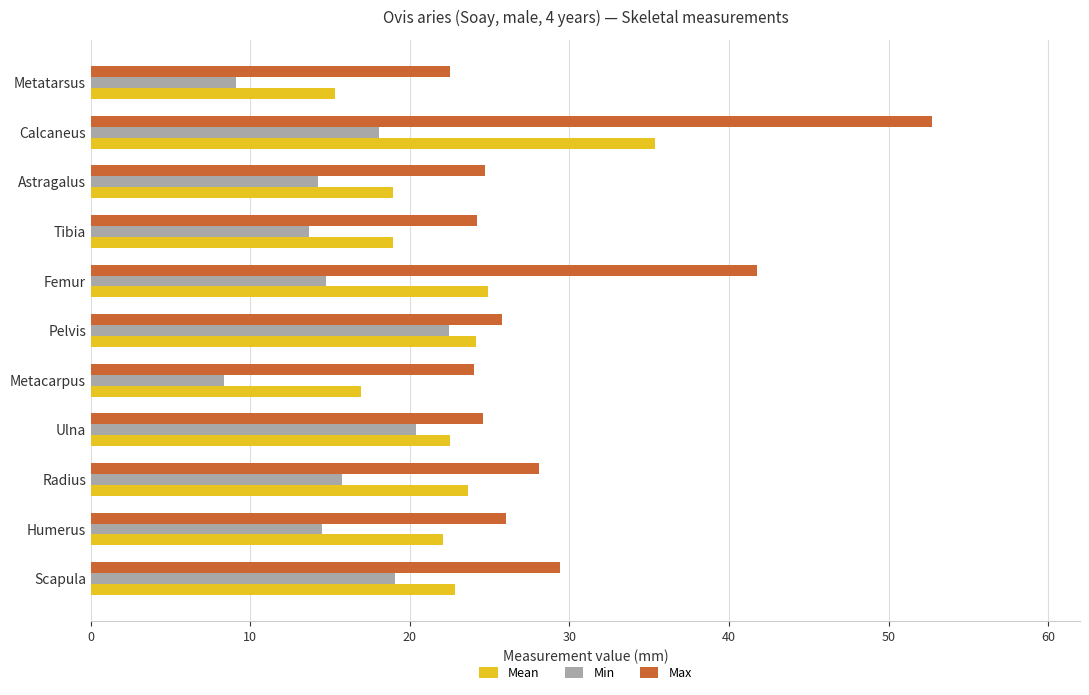

Where is Max nearest to the value 37?

Femur